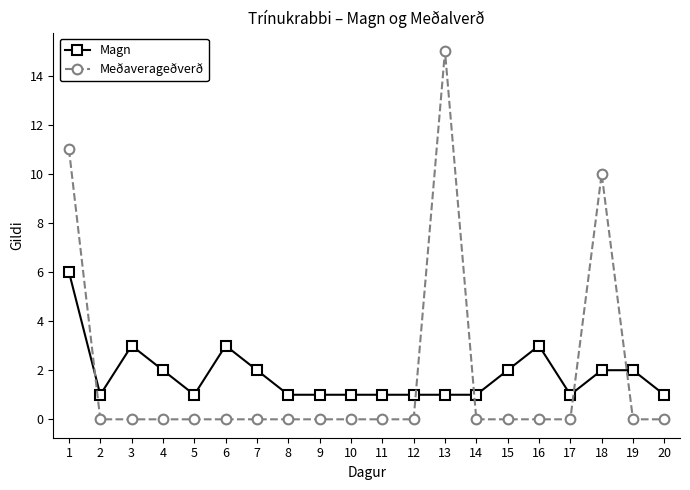

Reading right to left, extract all data points from this chart.

Magn: 1	2	2	1	3	2	1	1	1	1	1	1	1	2	3	1	2	3	1	6
Meðaverageðverð: 0	0	10	0	0	0	0	15	0	0	0	0	0	0	0	0	0	0	0	11